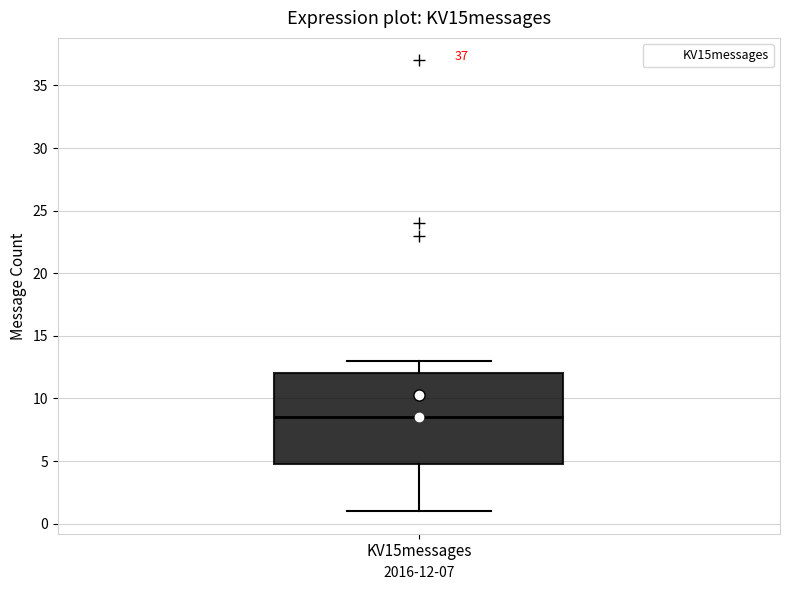

Transcribe this box plot: give where the median line is, the range the box spans, and where the two whiskers end, as read against the y-axis. The values are not printed on the chart, so give them approximately, as read against the axis.

median 8.5, box 5.0 to 12.0, whiskers 1.0 to 13.0